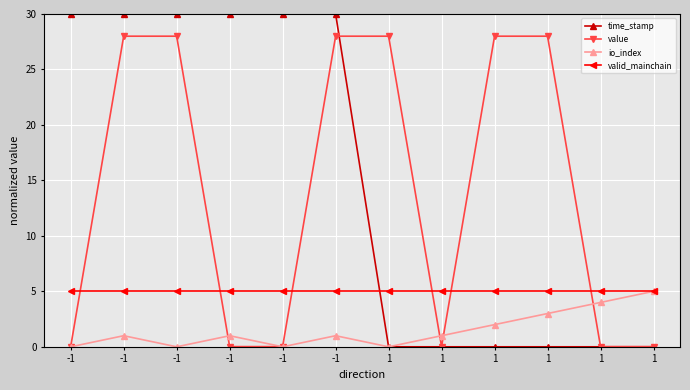

Rank the categories by value value from lowest to highest.

-1, -1, -1, 1, 1, 1, -1, -1, -1, 1, 1, 1